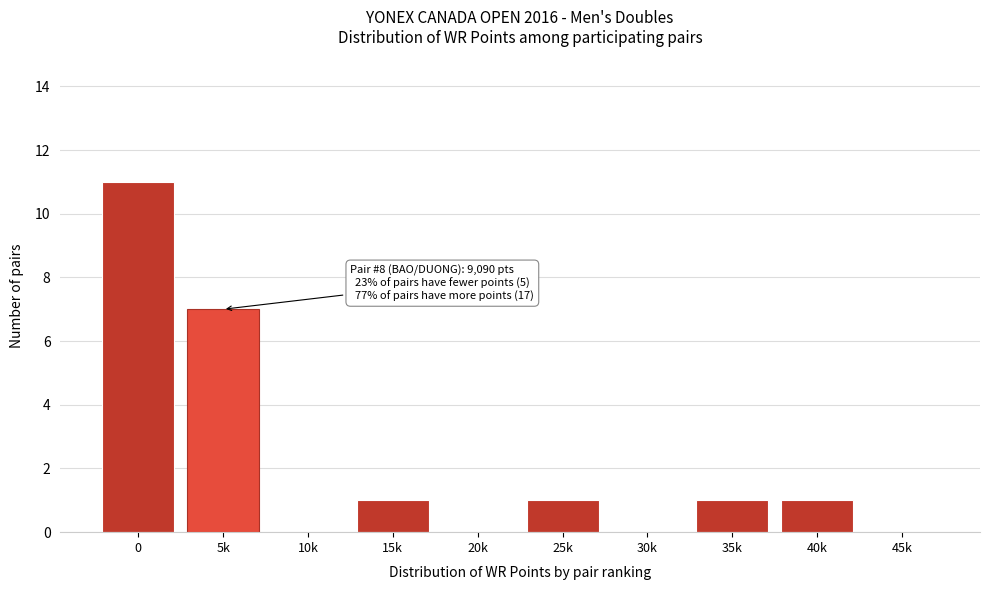

Reading left to right, list all the values displayed in this chart.

0=11	5k=7	10k=0	15k=1	20k=0	25k=1	30k=0	35k=1	40k=1	45k=0